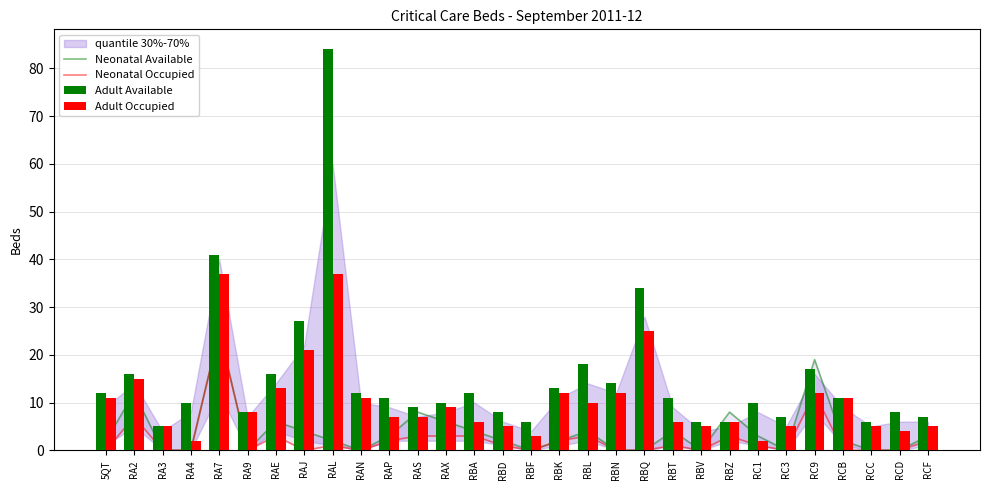

At which label is Adult Available closest to 44?

RA7